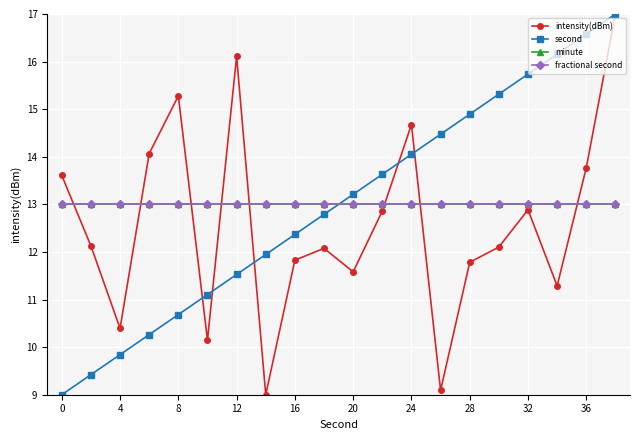

Is this an area chart (filled region under the line)?

No